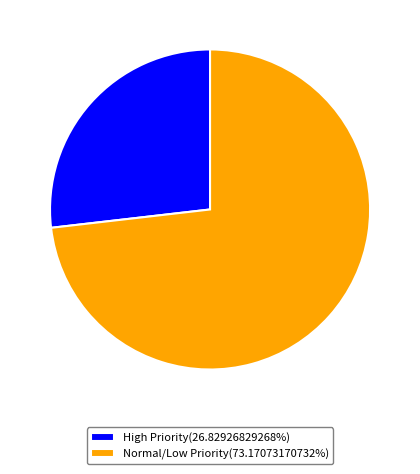

How many segments does this pie chart have?

2